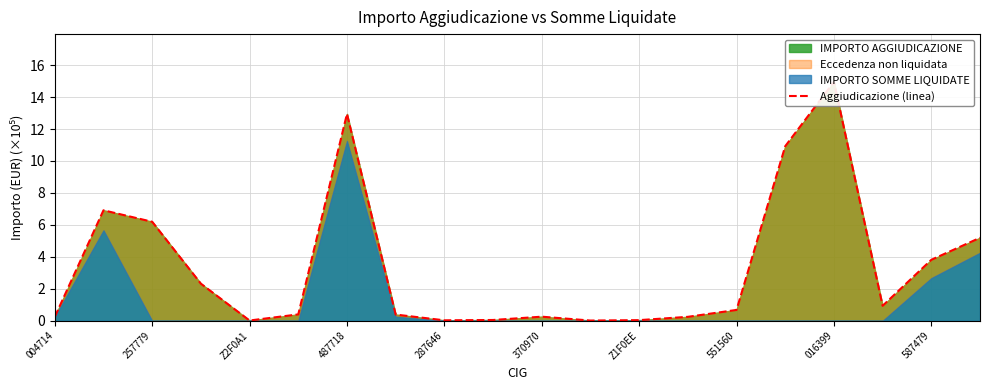

Reading left to right, list all the values displayed in this chart.

0.2	6.9	6.2	2.3	0.0	0.4	12.9	0.4	0.0	0.1	0.3	0.0	0.0	0.2	0.7	10.9	14.9	0.9	3.8	5.2